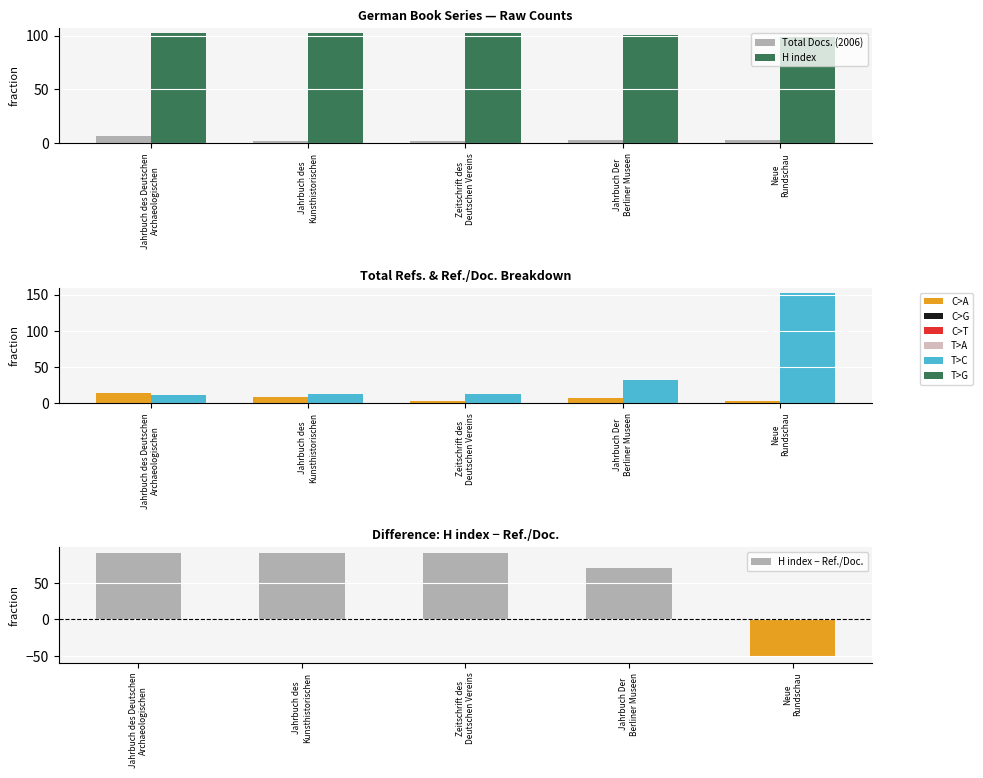

Between Jahrbuch des
Kunsthistorischen and Jahrbuch des Deutschen
Archaeologischen, which is larger?

Jahrbuch des Deutschen
Archaeologischen